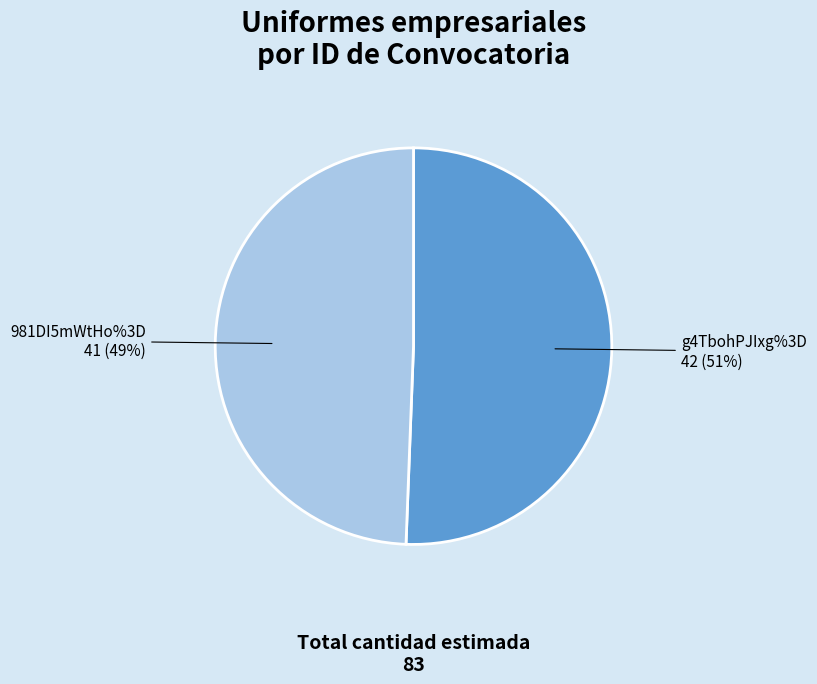

Which slice is the smallest?

981DI5mWtHo%3D